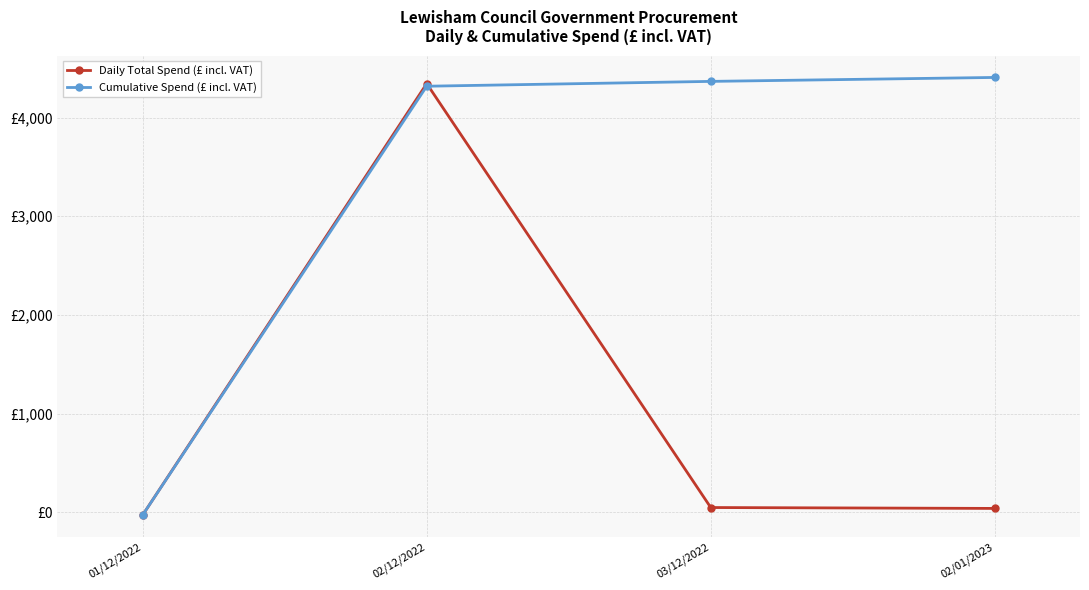

True or false: Daily Total Spend (£ incl. VAT) and Cumulative Spend (£ incl. VAT) cross at least once.

True